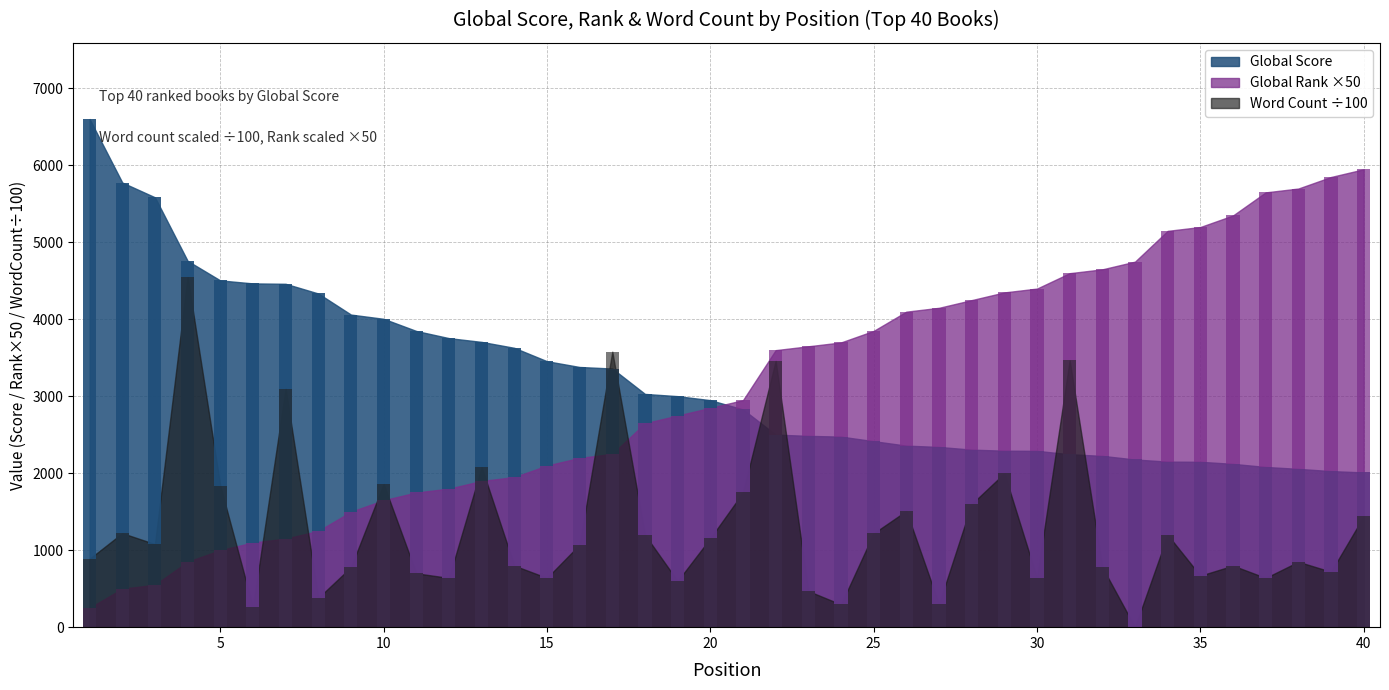

Which category has the highest value in the Global Score series?

1